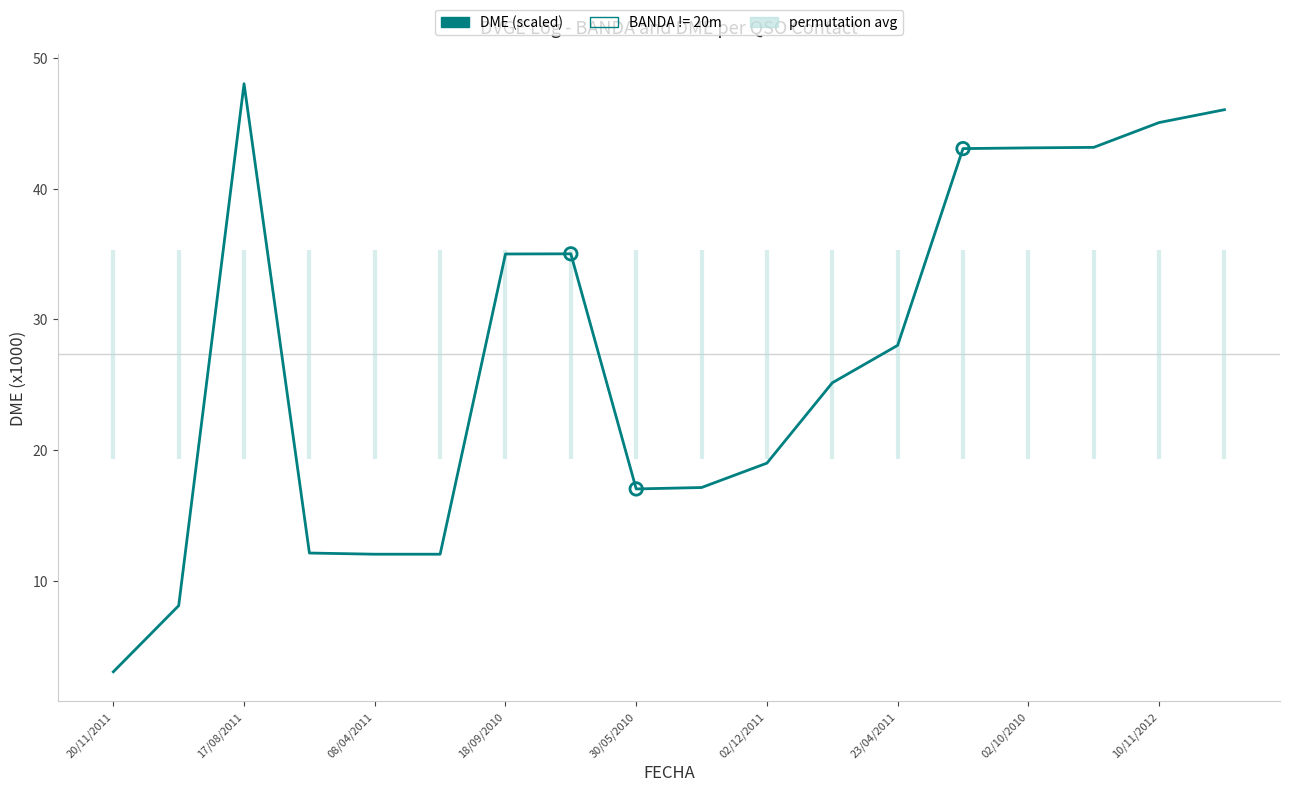

Approximately how many times larger is the value at 10 compared to 13?

0.4